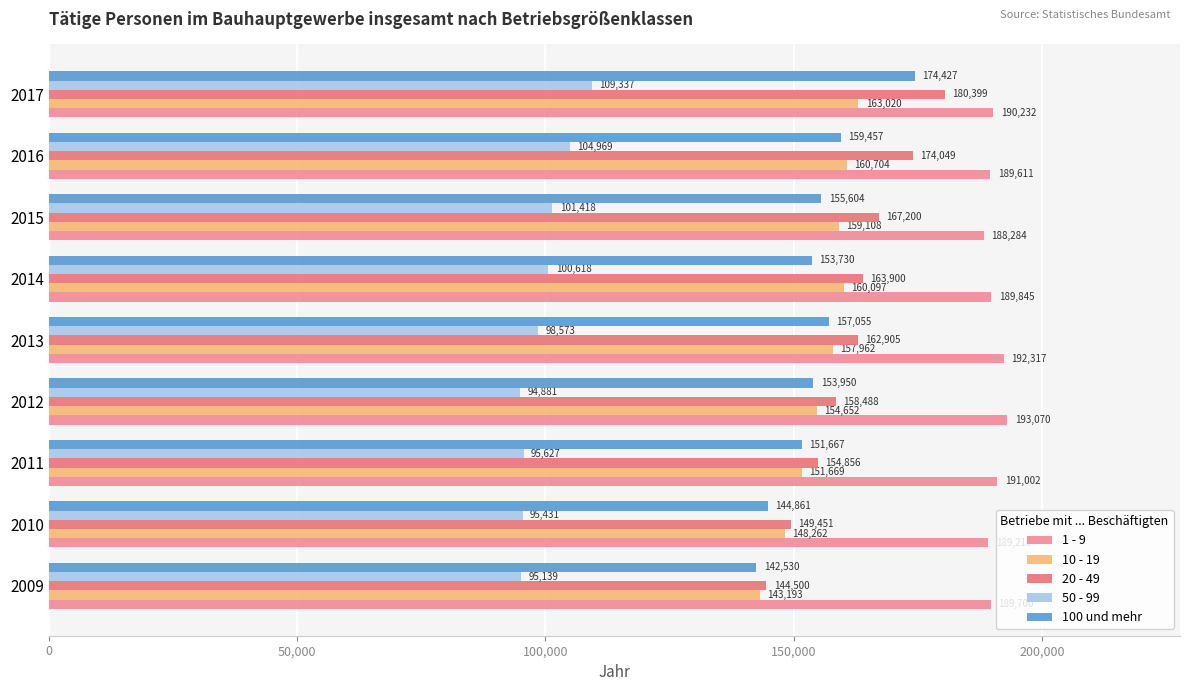

List the series in order of their peak value, highest first.

1 - 9, 20 - 49, 100 und mehr, 10 - 19, 50 - 99